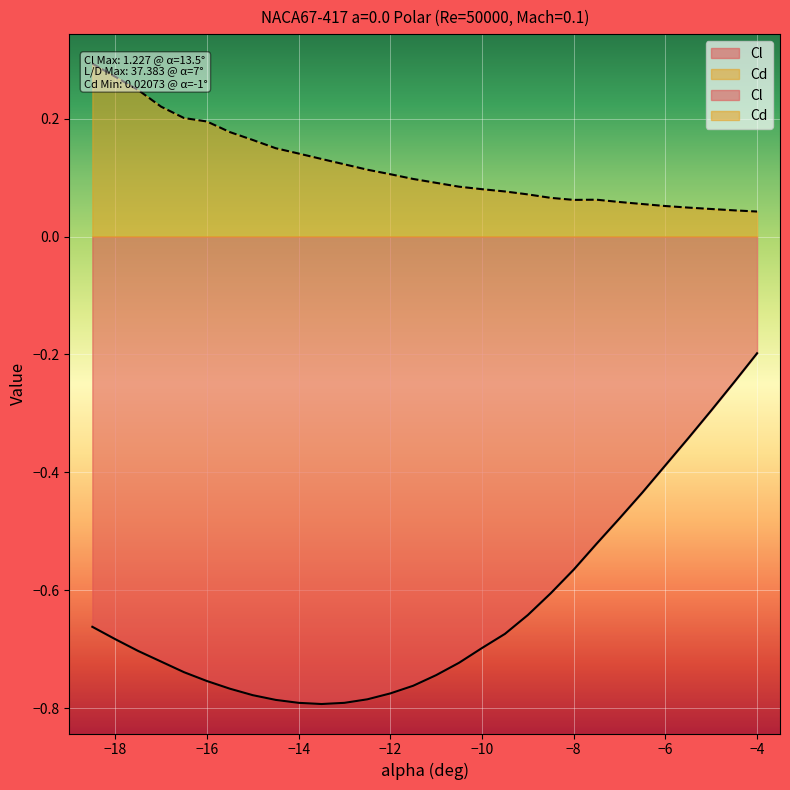

What is the spread (max minus min) of values at -12?

0.9